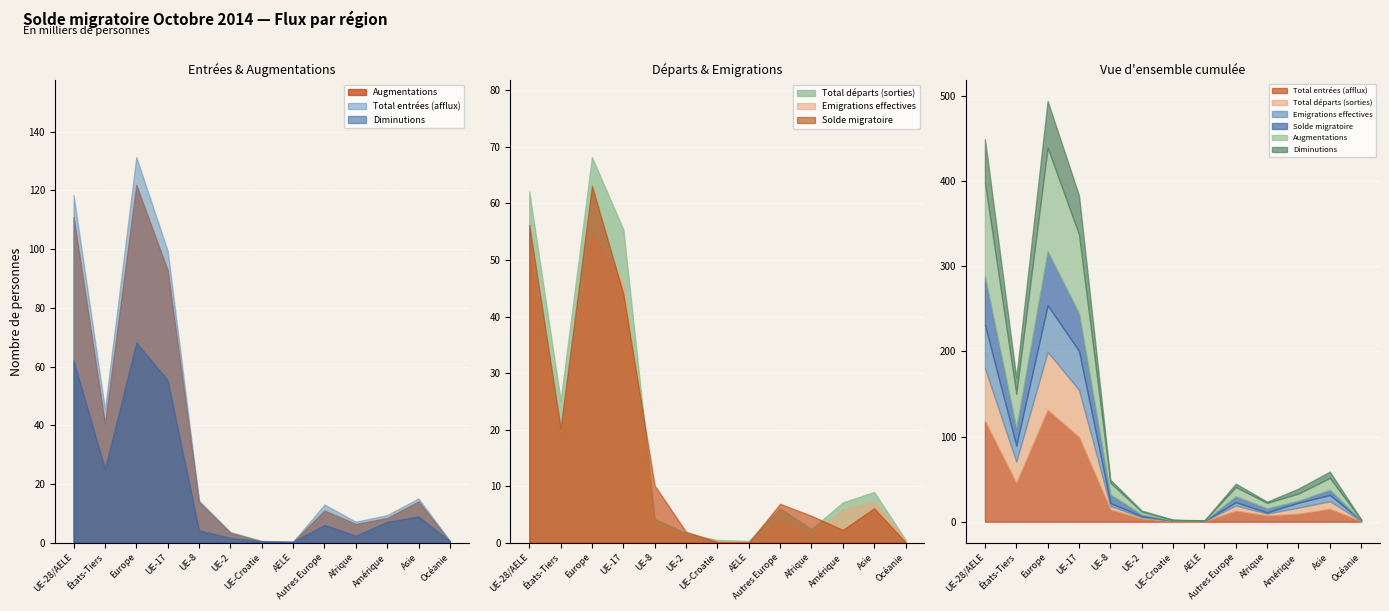

What is the label of the 3rd point from the left?

Europe